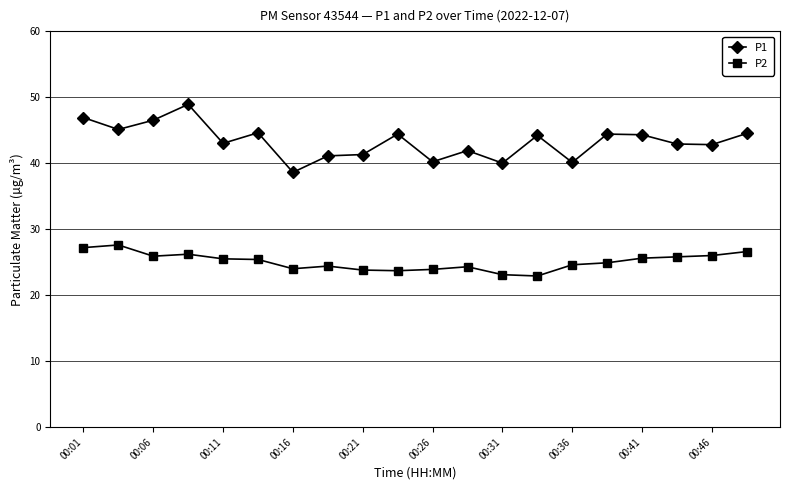

Which series has the largest total across all categories?

P1